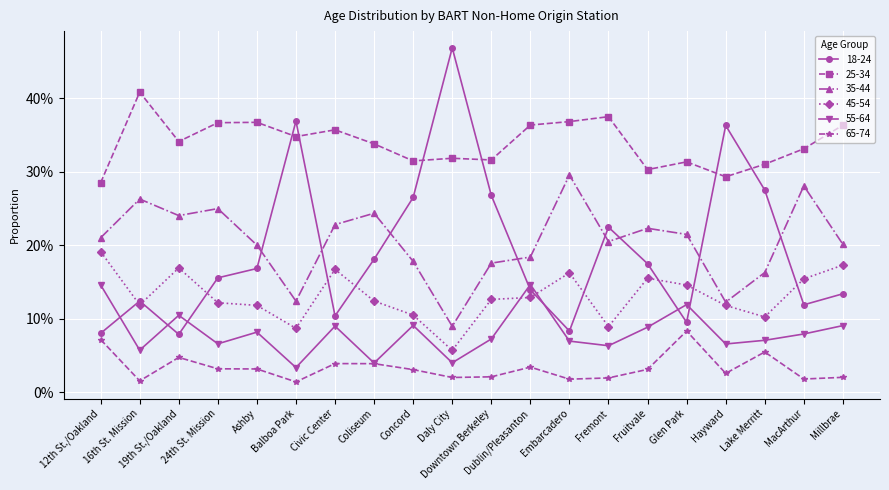

Which has a higher value, Embarcadero or 24th St. Mission?

24th St. Mission